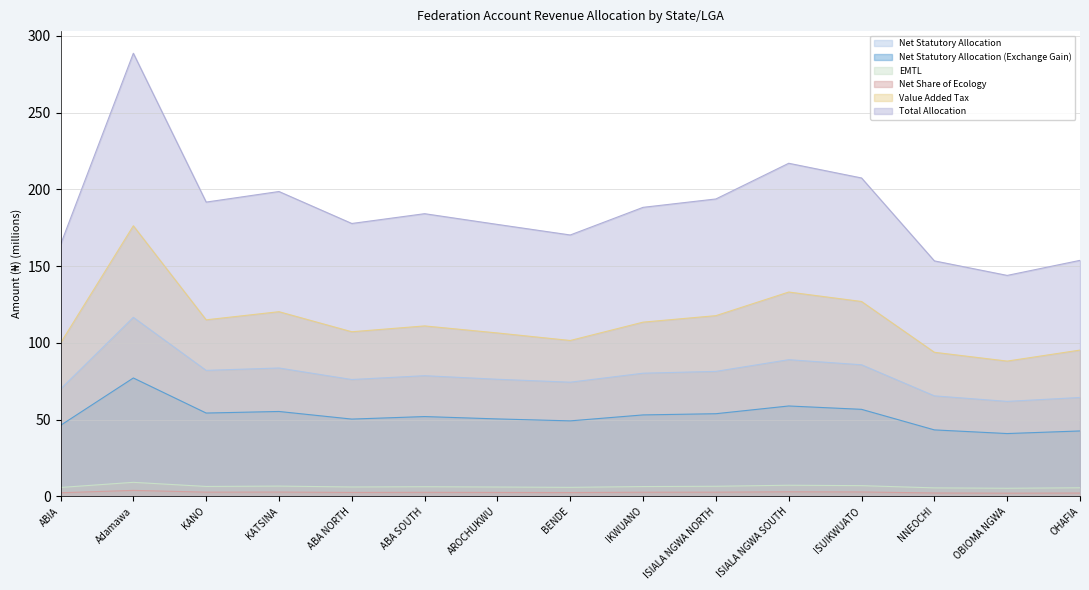

What is the smallest value displayed?

2.0